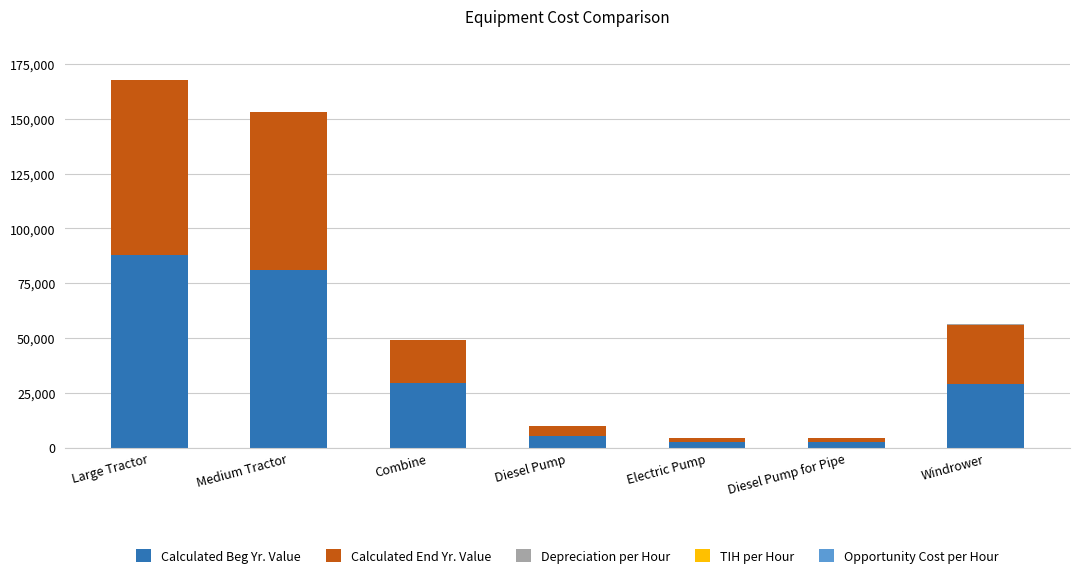

True or false: Calculated Beg Yr. Value has a value of 120009.5 at Medium Tractor.

False